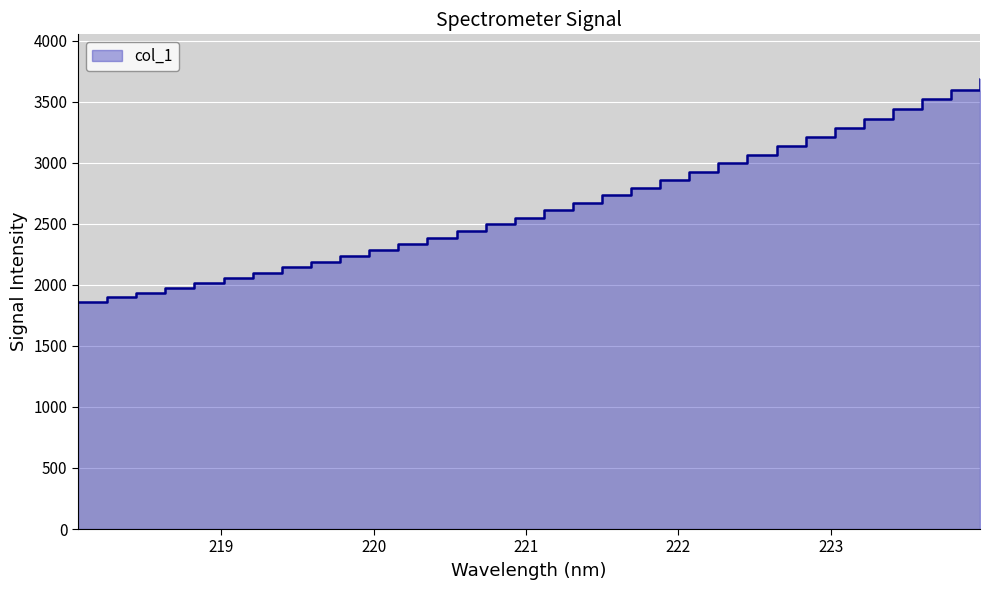

What is the smallest value displayed?

1861.0